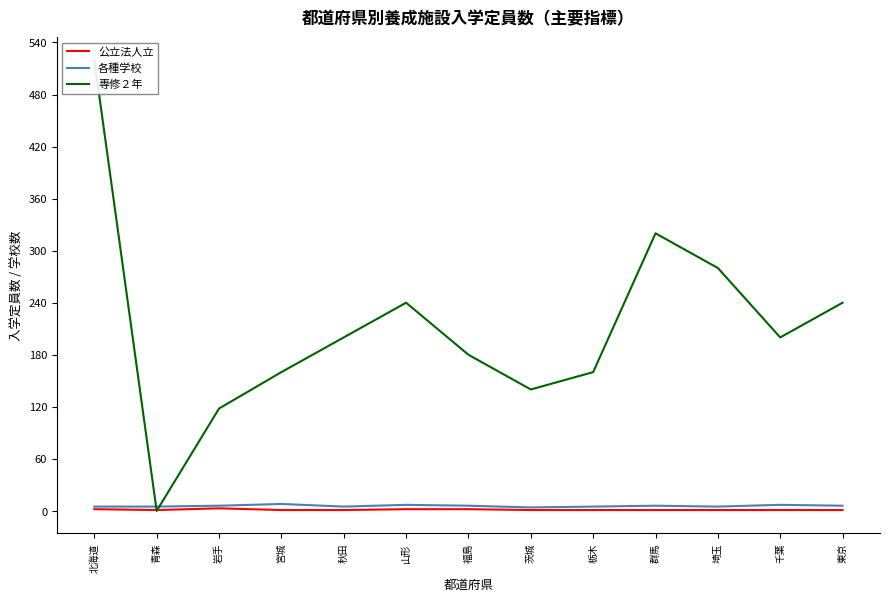

Is the value of 専修２年 at 千葉 greater than the value of 各種学校 at 群馬?

Yes